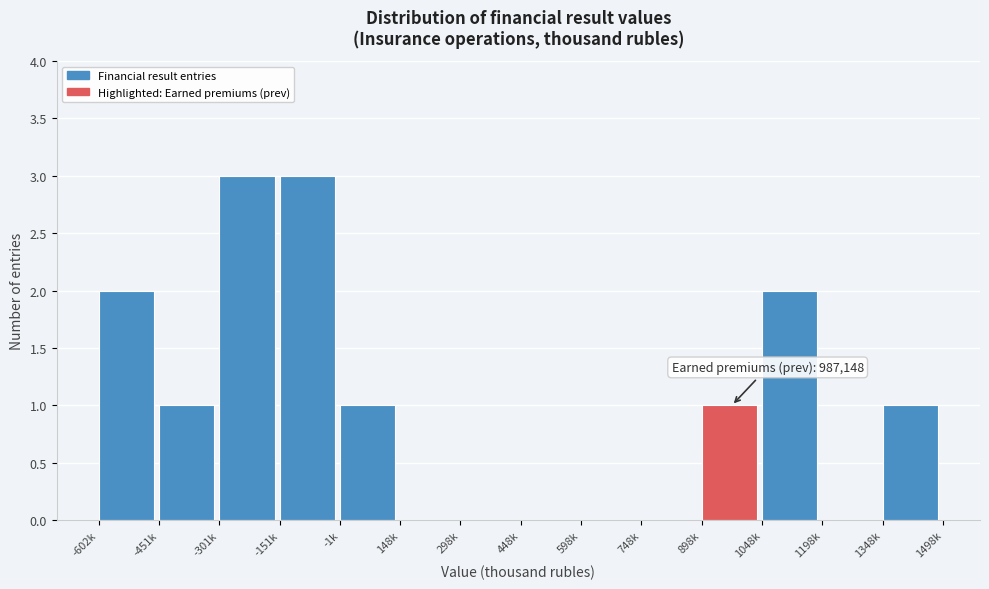

Reading left to right, what are all the values shown in this chart?

-602k=2	-451k=1	-301k=3	-151k=3	-1k=1	148k=0	298k=0	448k=0	598k=0	748k=0	898k=1	1048k=2	1198k=0	1348k=1